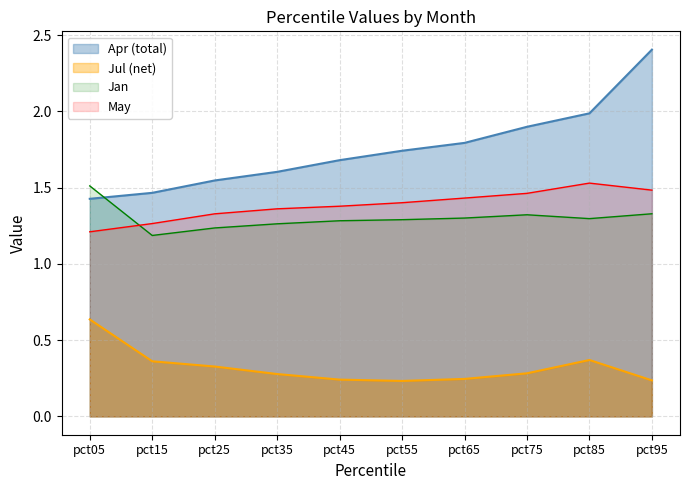

What is the total value across all series at pct65?

4.8